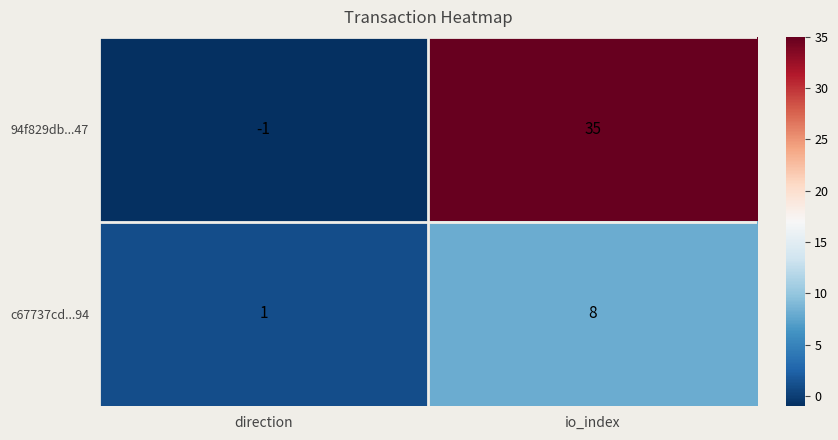

What is the spread (max minus min) of values at direction?

2